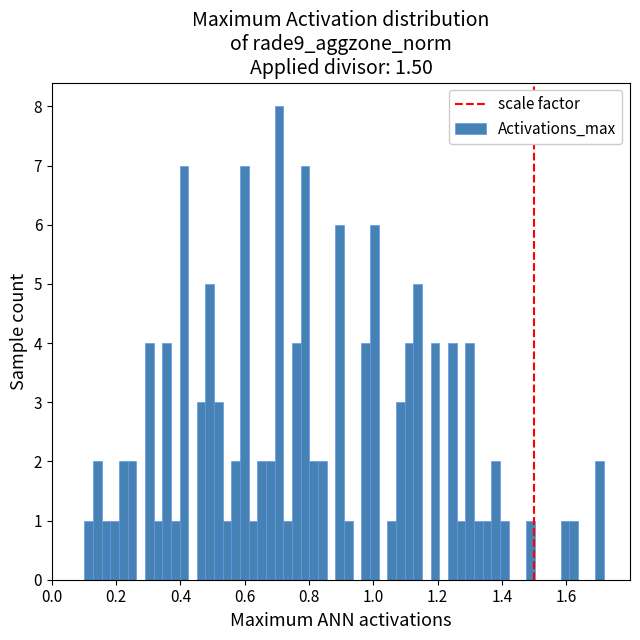

Around what value on the x-axis is the tallest bar? Give the approximate position of its centre, as read against the axis.

0.70